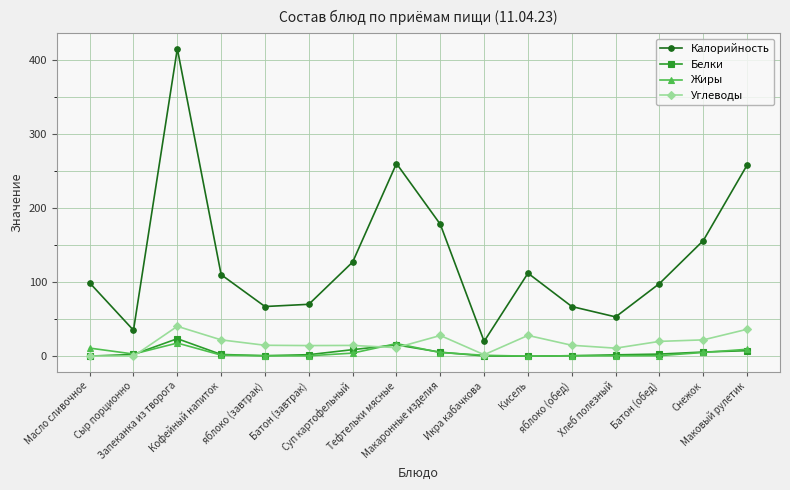

Between Масло сливочное and Батон (завтрак), which series saw the biggest shift?

Калорийность